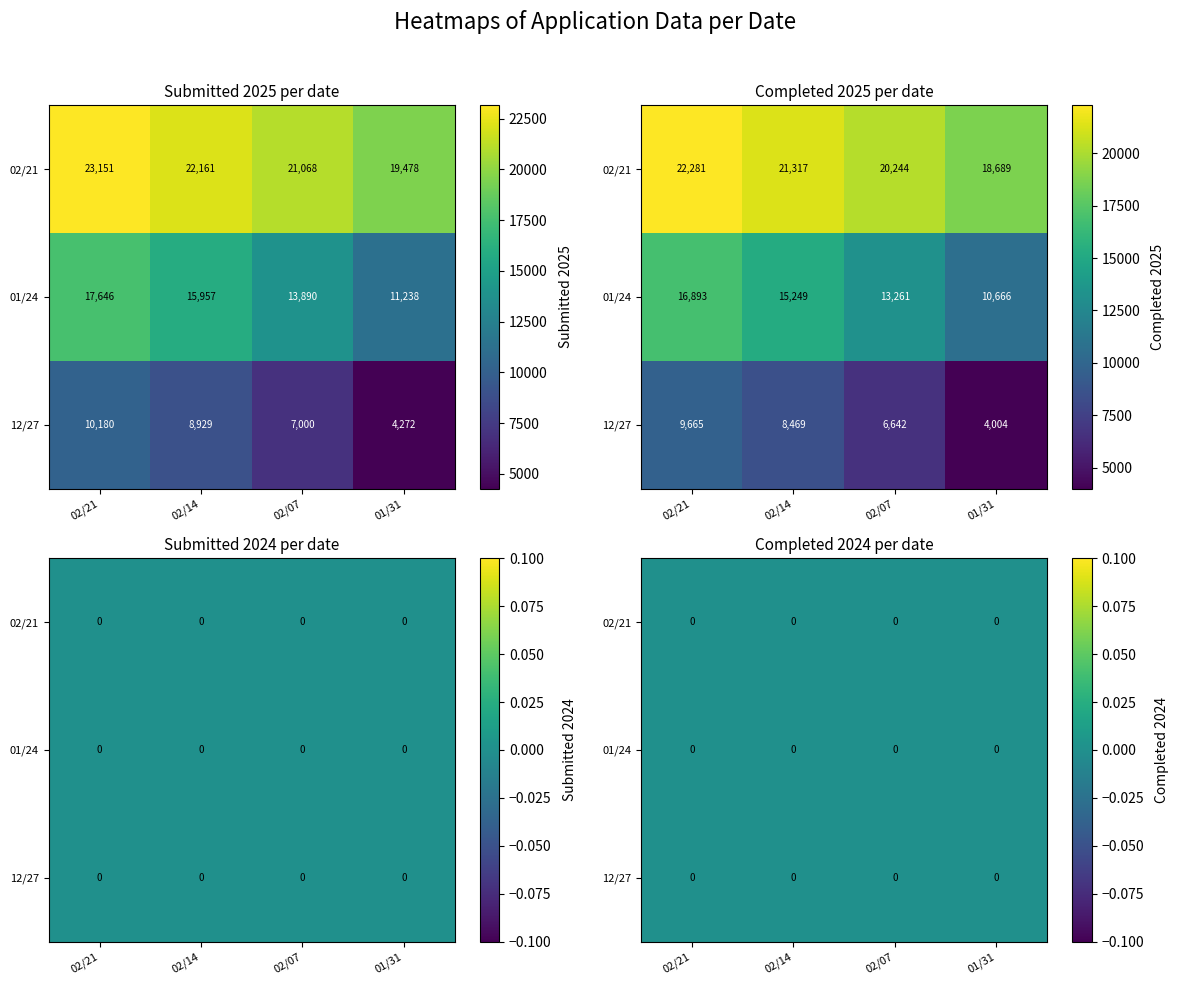

The value of Submitted 2025 at 12/06 is 7322. True or false?

False